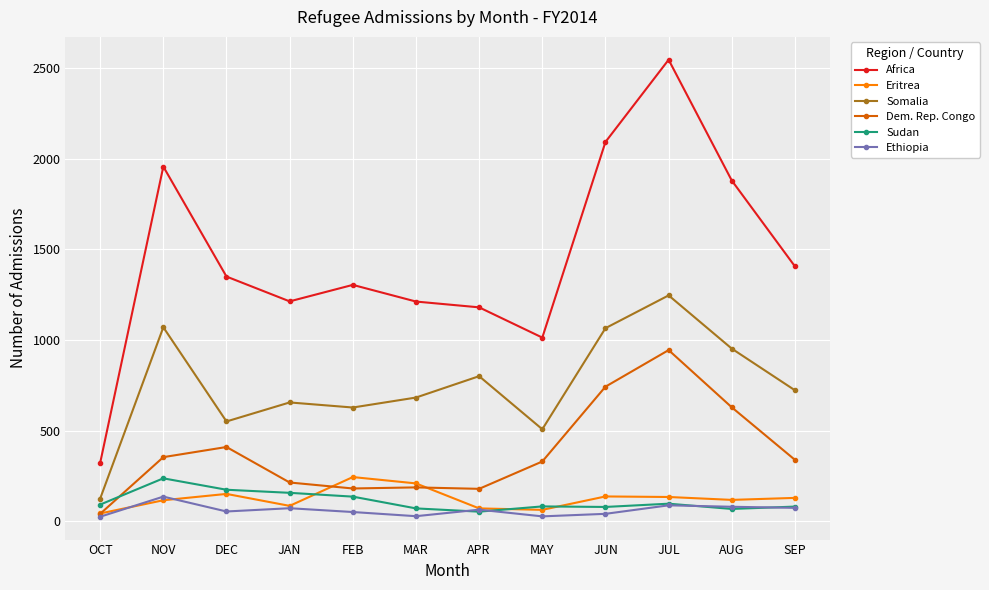

What is the label of the 12th point from the left?

SEP